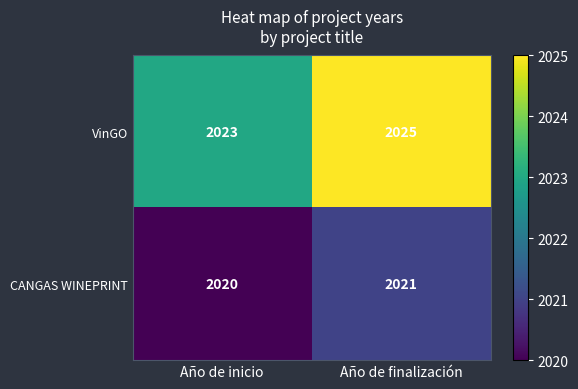

Rank the series at Año de inicio from highest to lowest value.

VinGO, CANGAS WINEPRINT